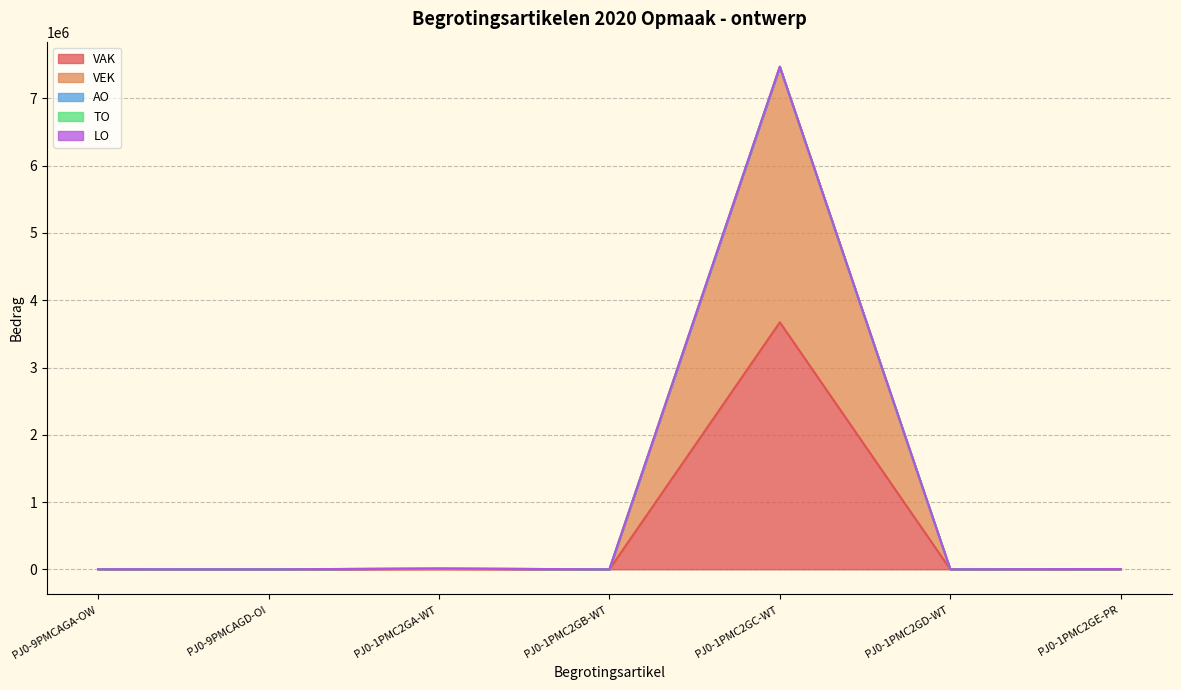

Which series has the largest range (max minus min)?

VEK